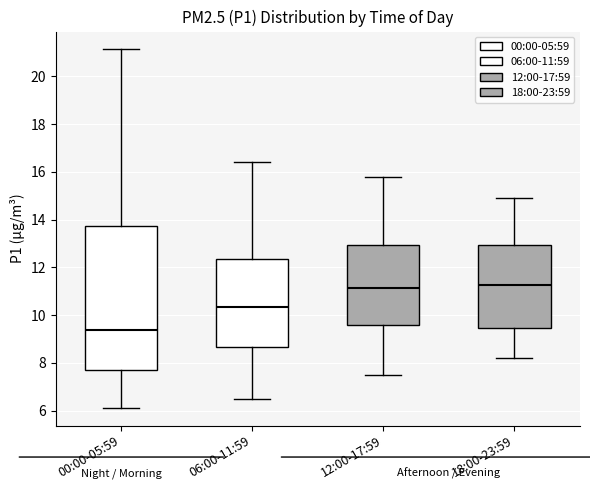

Which box has the lowest median line?

00:00-05:59